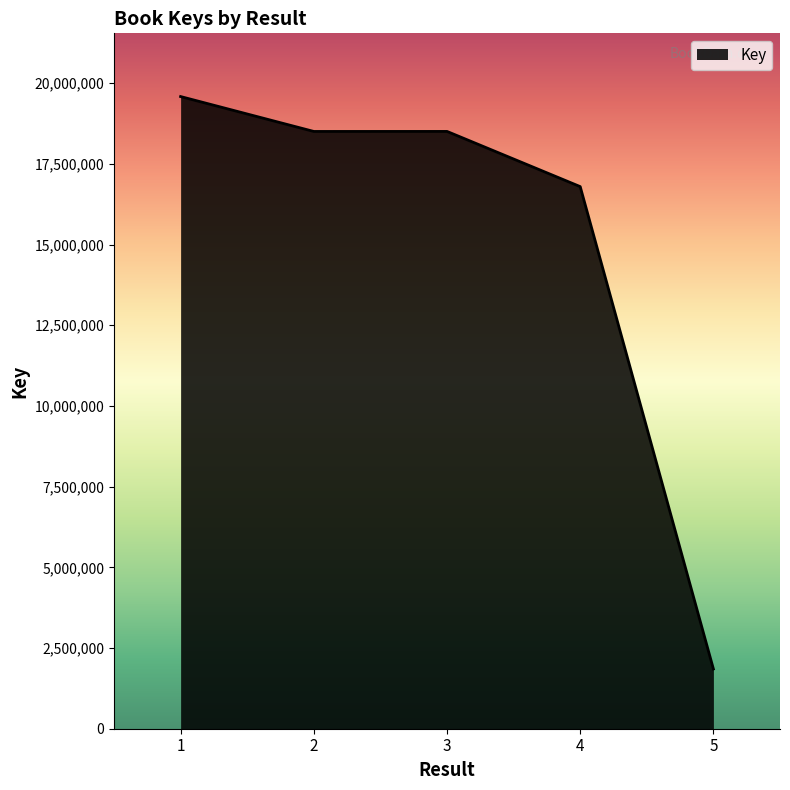

What is the difference between the second highest and second lowest values?

1709827